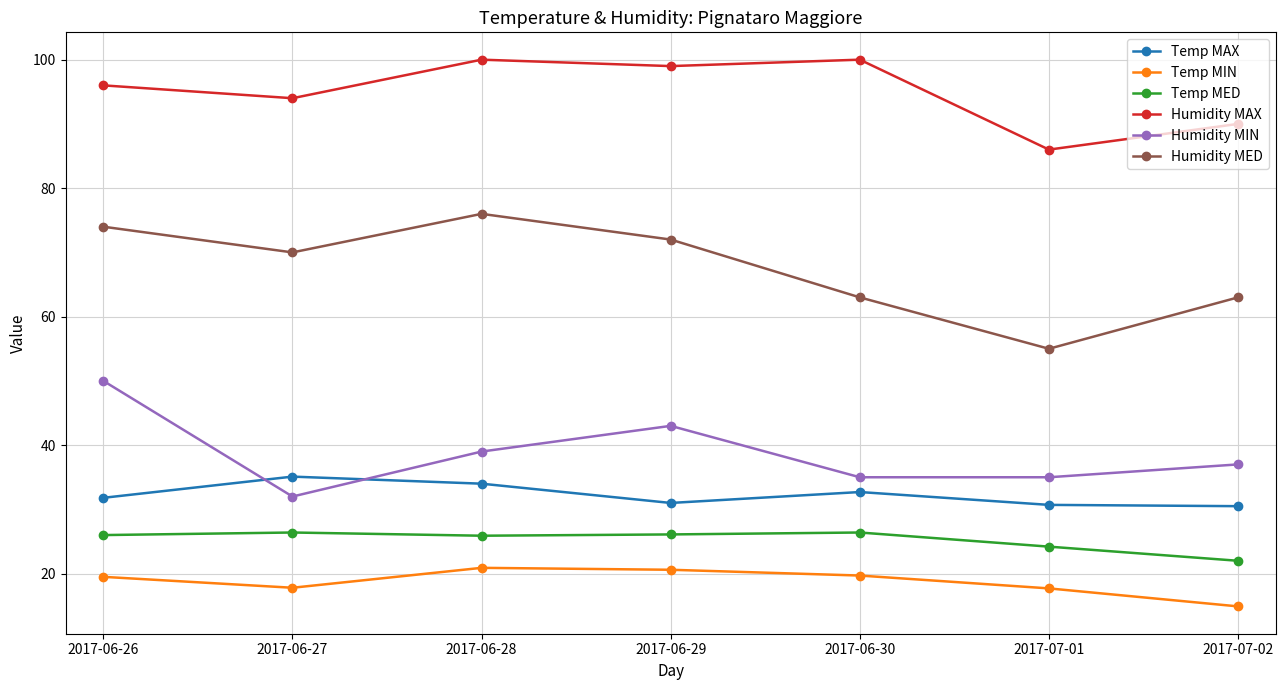

At which category does Humidity MAX reach its first local valley?

2017-06-27